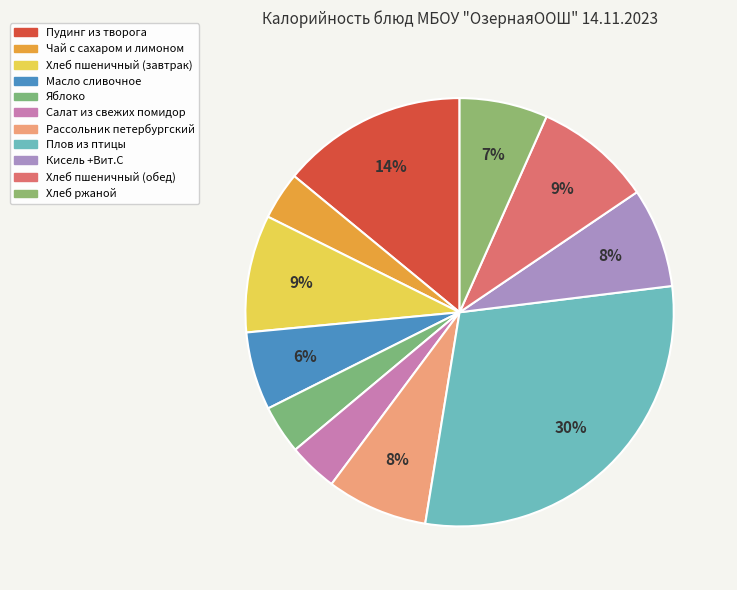

The Хлеб пшеничный (обед) slice represents 1% of the pie. True or false?

False